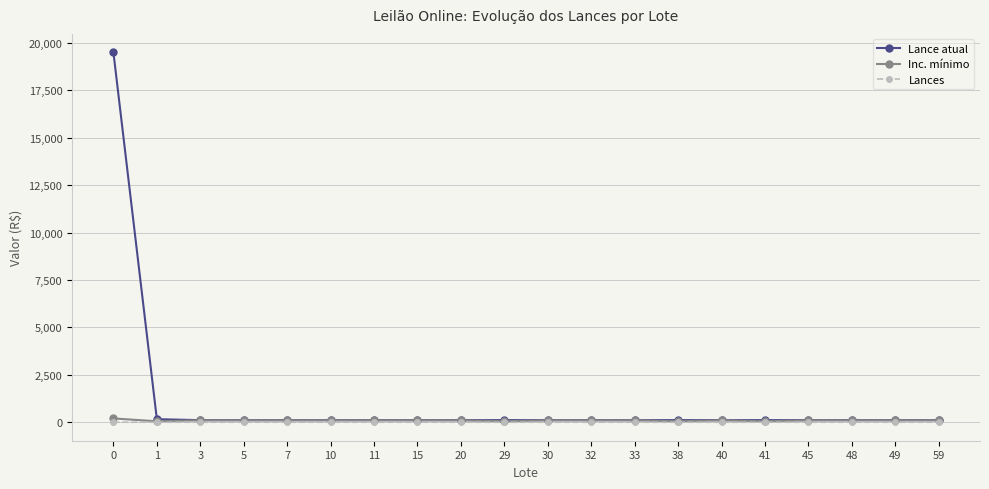

Which series changed the most between 0 and 45?

Lance atual